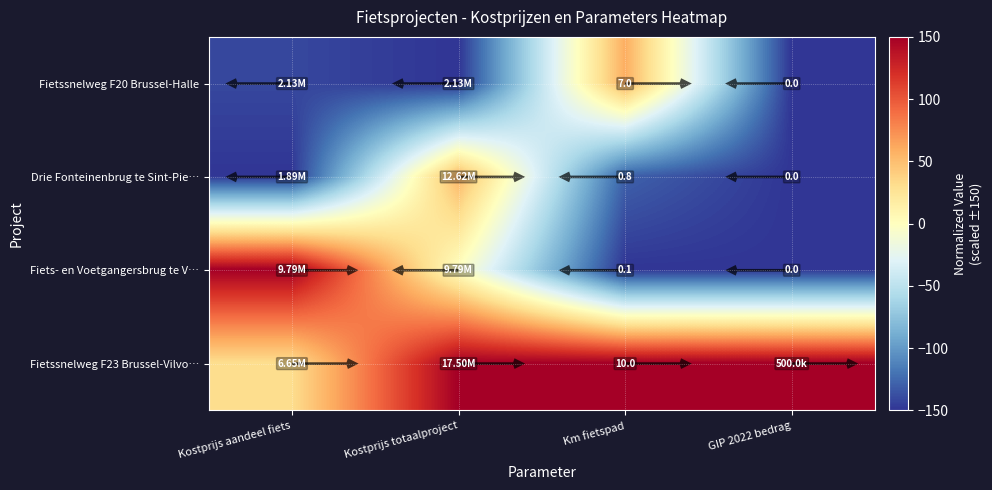

Is the value of Drie Fonteinenbrug te Sint-Pie… at Km fietspad greater than the value of Fietssnelweg F20 Brussel-Halle at Km fietspad?

No